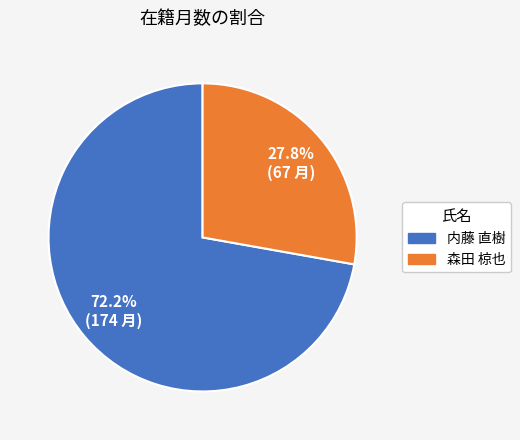

What percentage is the 内藤 直樹 slice, to the nearest percent?

72%